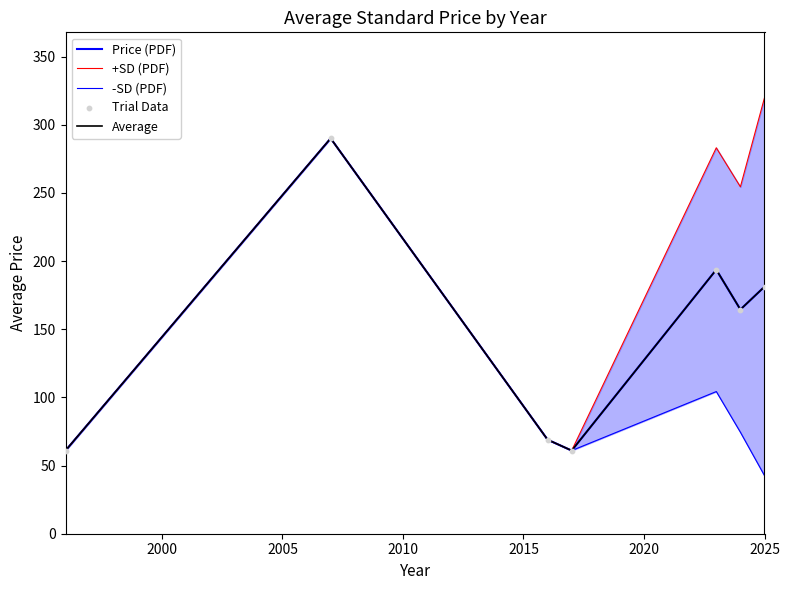

Is the value of Average at 2025 greater than the value of Trial Data at 2005?

Yes